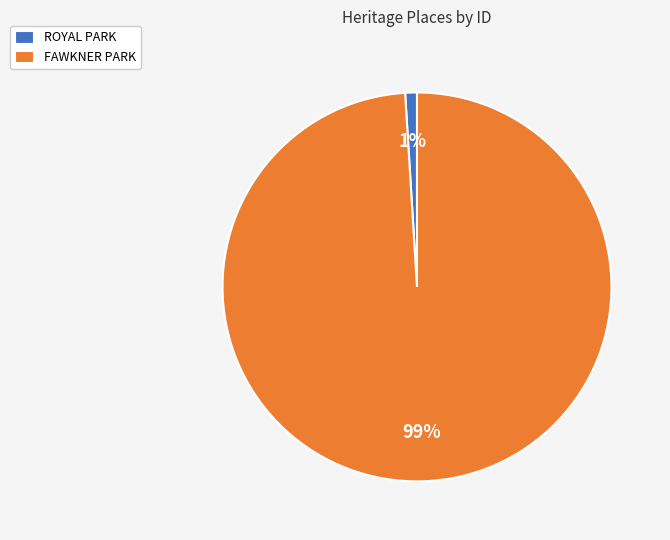

Is there a majority slice in this chart?

Yes